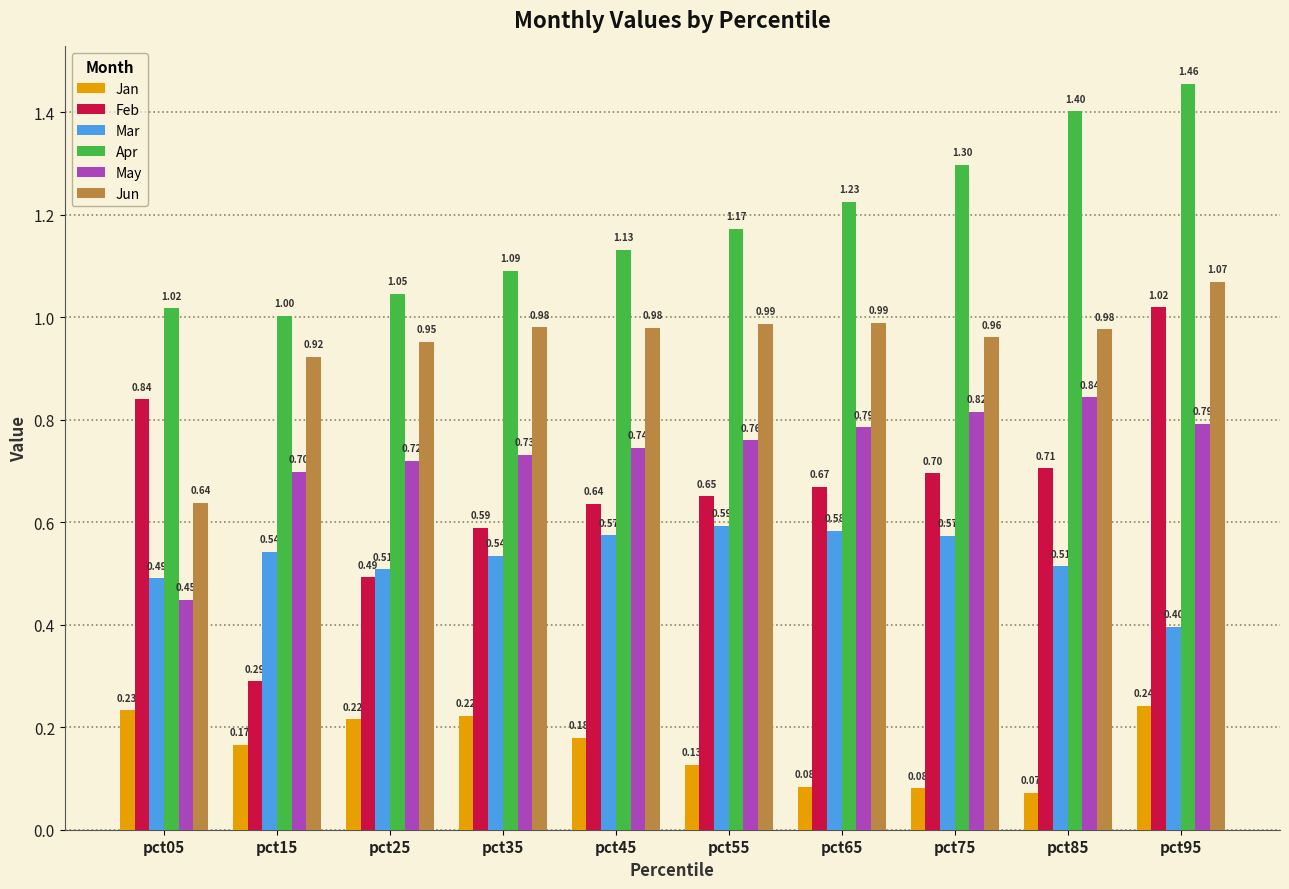

At which category does the chart reach its minimum across all series?

pct85